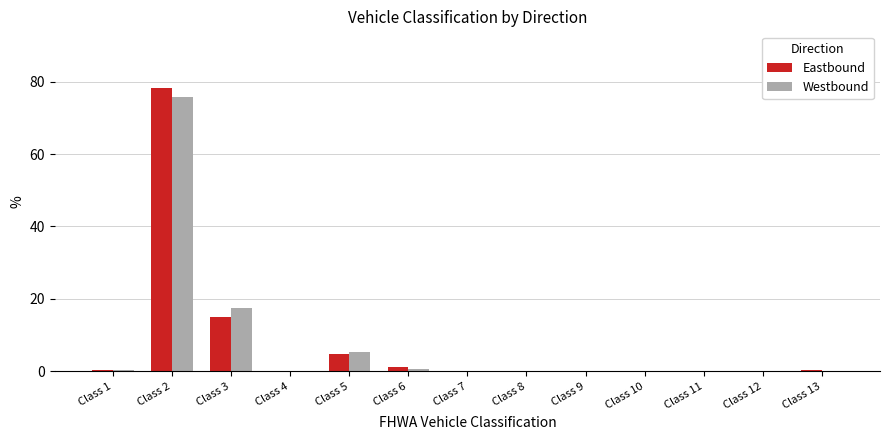

The Eastbound series shows 4.7 at Class 5. True or false?

True